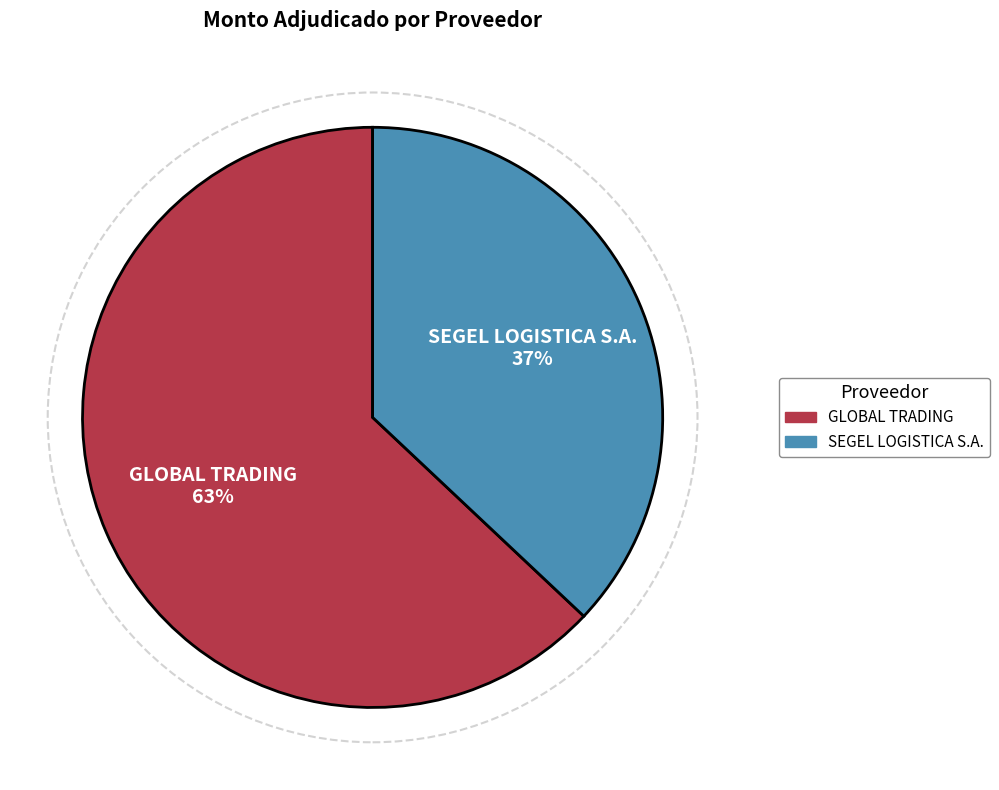

What is the largest slice in the pie chart?

GLOBAL TRADING